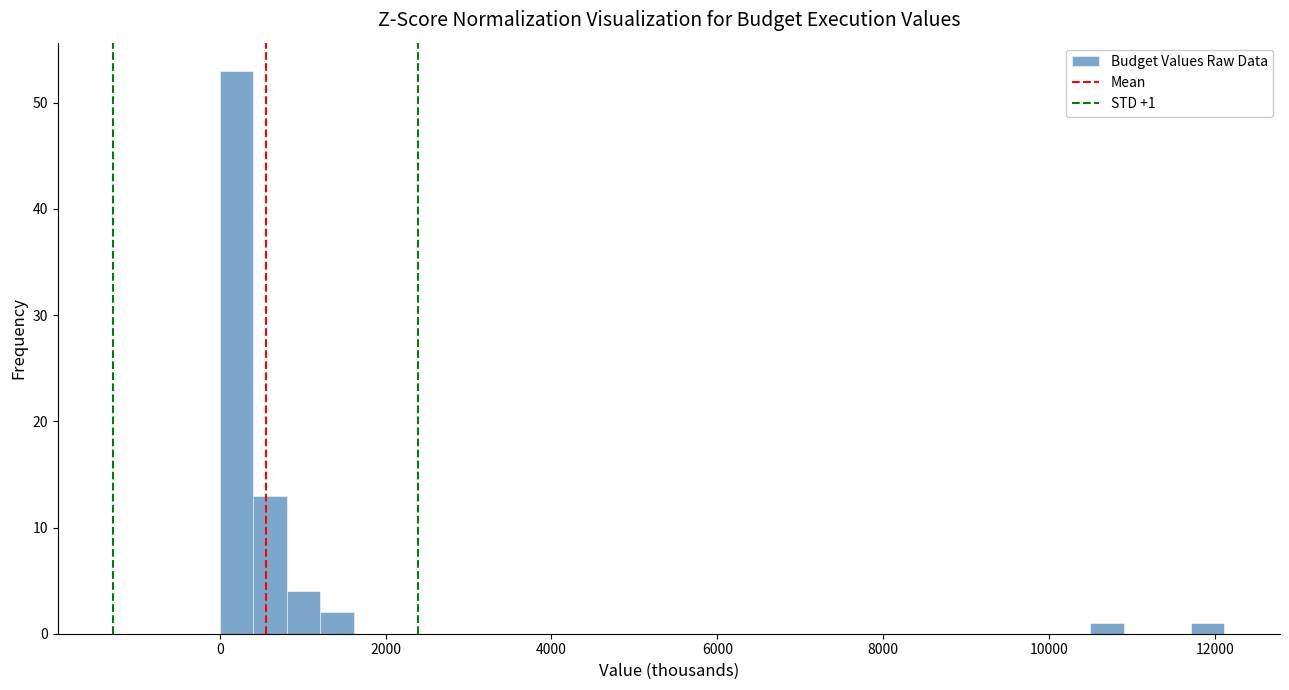

Read against the x-axis, roughly where is the centre of the tallest bar?

200